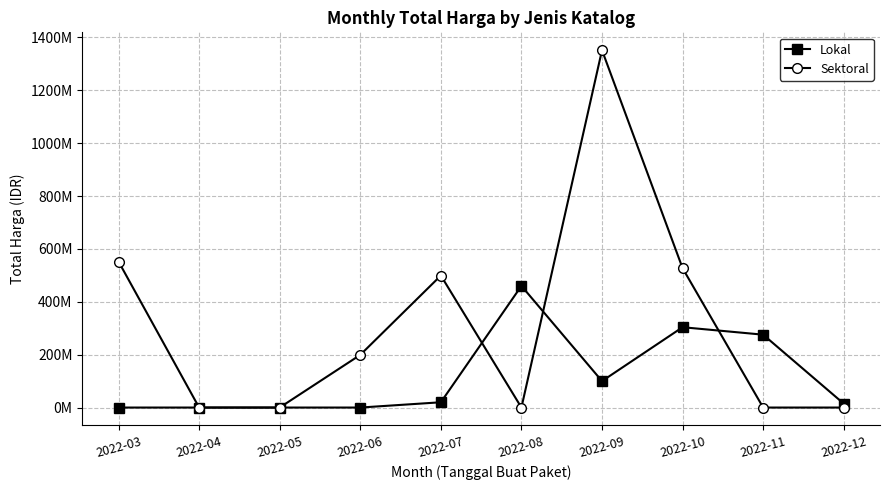

Reading right to left, what are all the values shown in this chart?

Lokal: 2022-12=14750000	2022-11=275623000	2022-10=303853000	2022-09=100000000	2022-08=460115000	2022-07=19950000	2022-06=0	2022-05=0	2022-04=0	2022-03=0
Sektoral: 2022-12=0	2022-11=0	2022-10=527054150	2022-09=1351682000	2022-08=0	2022-07=499300000	2022-06=199200000	2022-05=0	2022-04=0	2022-03=552225945